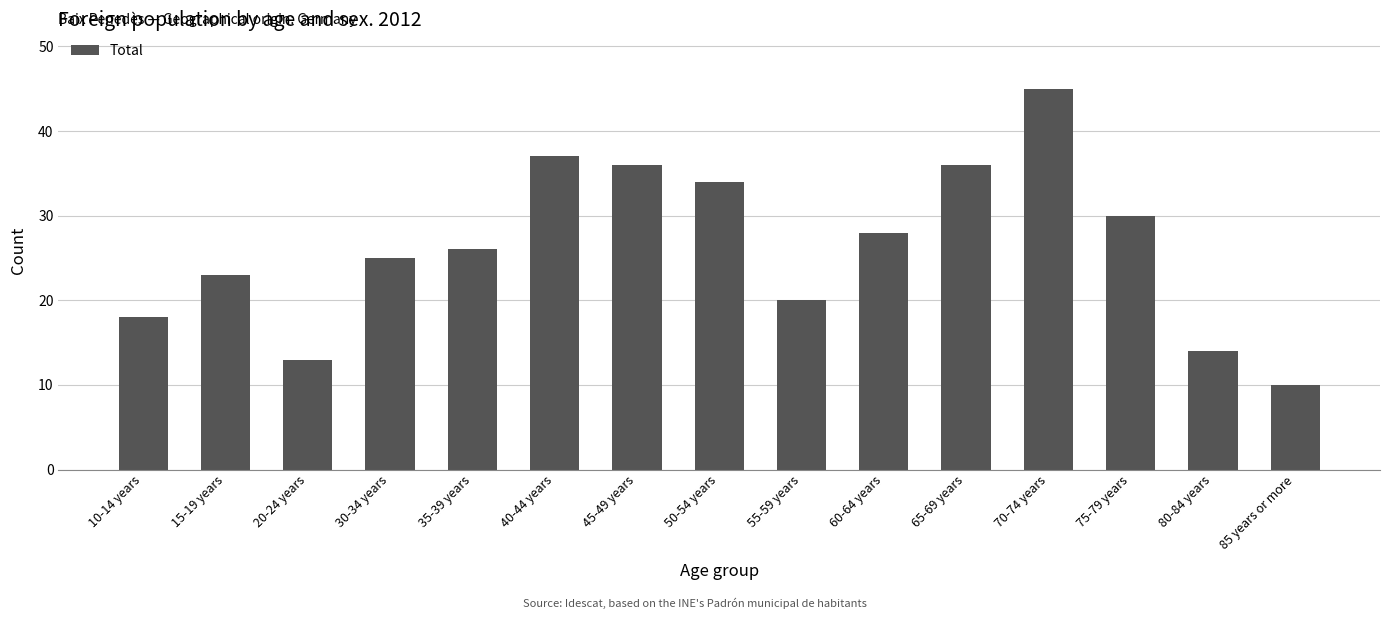

What is the smallest value displayed?

10